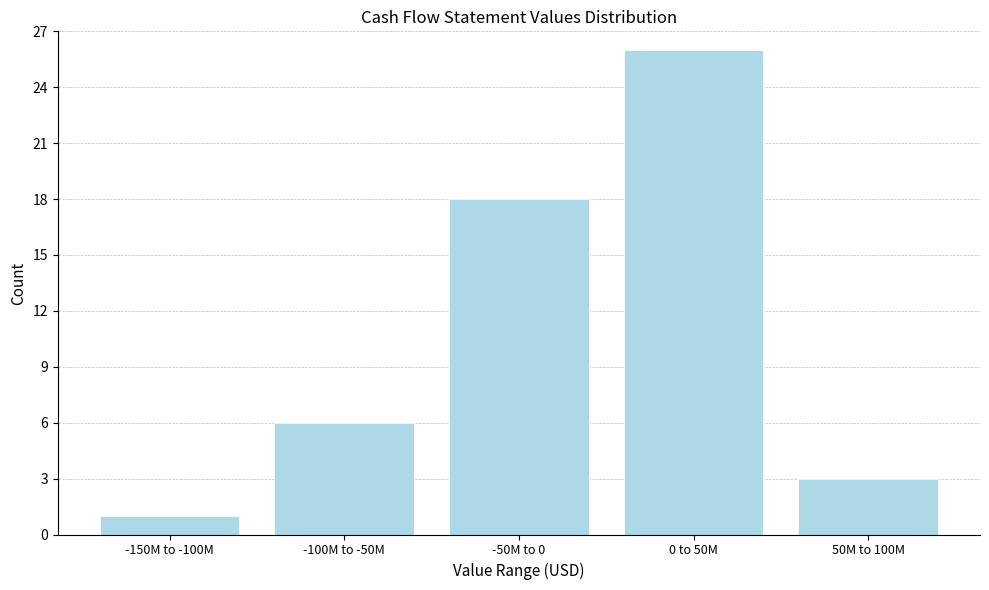

Reading left to right, list all the values displayed in this chart.

-150M to -100M=1	-100M to -50M=6	-50M to 0=18	0 to 50M=26	50M to 100M=3